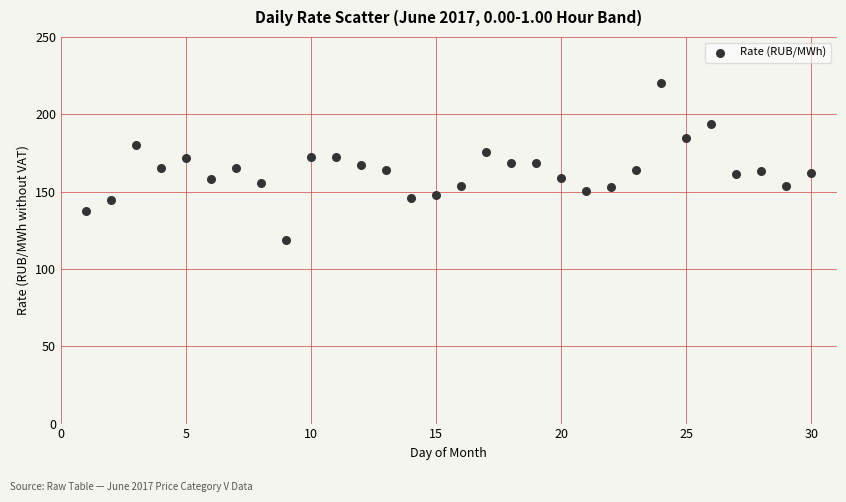

What is the range of X values (max minus min)?

29.0